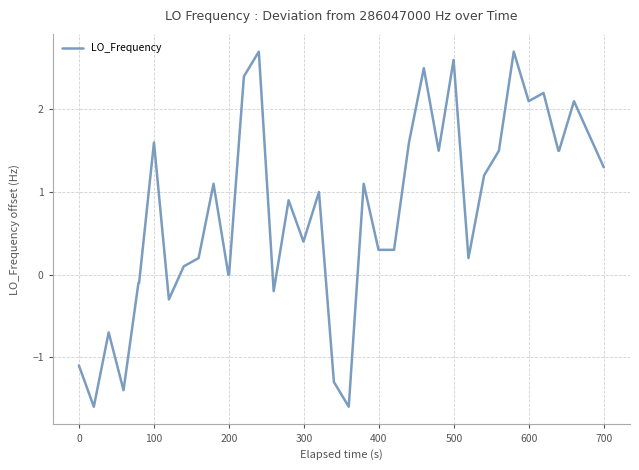

What is the difference between the maximum and minimum values?

4.3